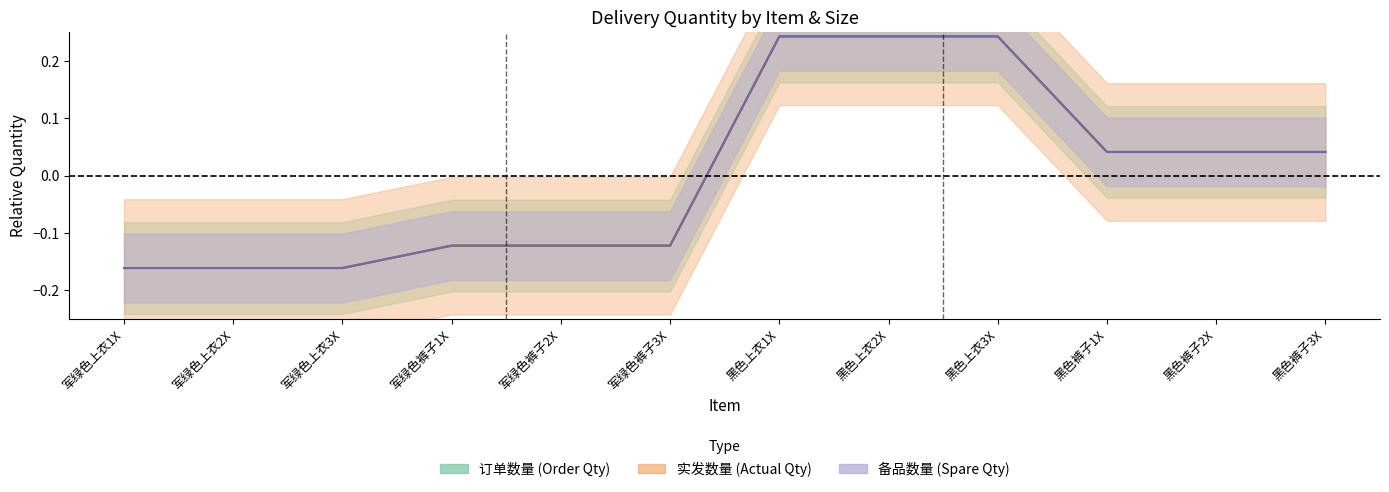

True or false: 备品数量 and 订单数量 cross at least once.

True